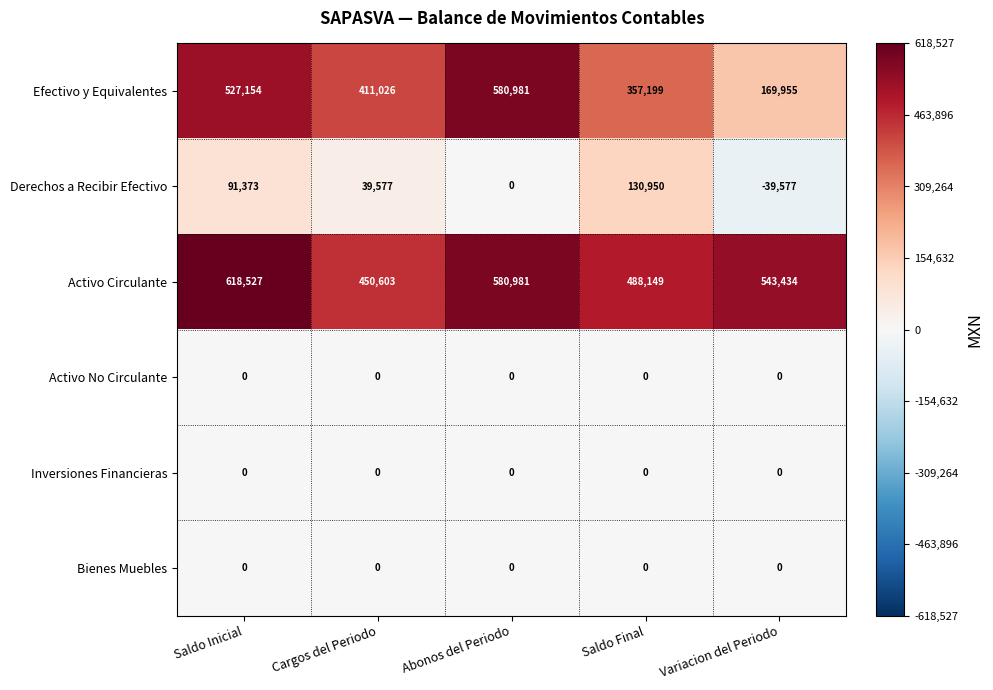

What is the maximum value shown in the chart?

618527